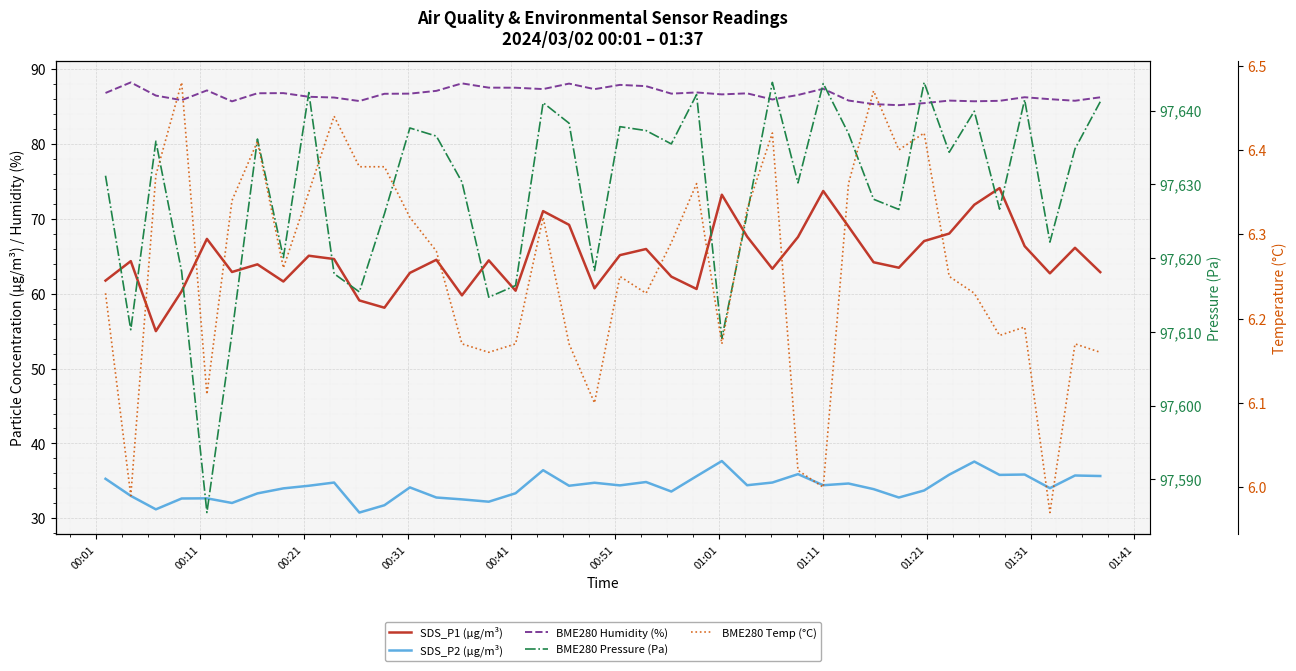

How many interior local valleys does the BME280 Pressure (Pa) series have?

13